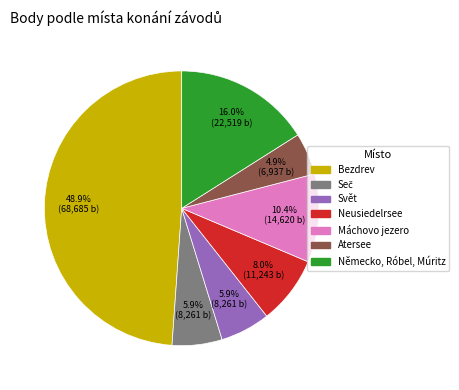

How many segments does this pie chart have?

7